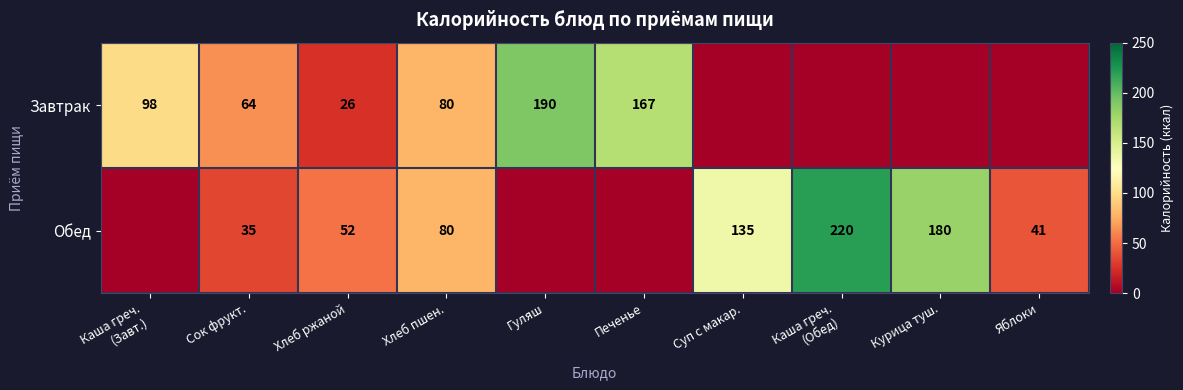

Between Сок фрукт. and Хлеб пшен., which series saw the biggest shift?

Обед